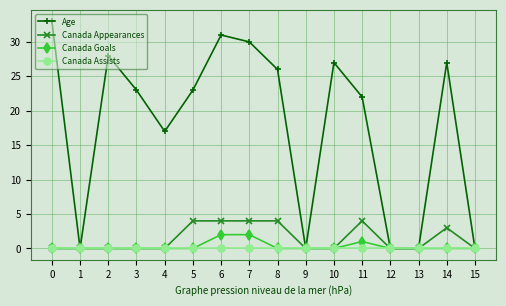

List the series in order of their peak value, lowest first.

Canada Assists, Canada Goals, Canada Appearances, Age